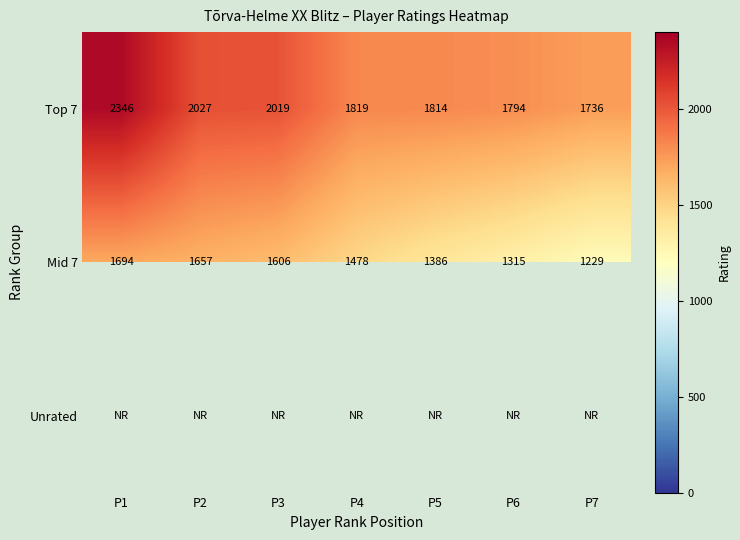

True or false: Mid 7 has a value of 1928.9 at P4.

False